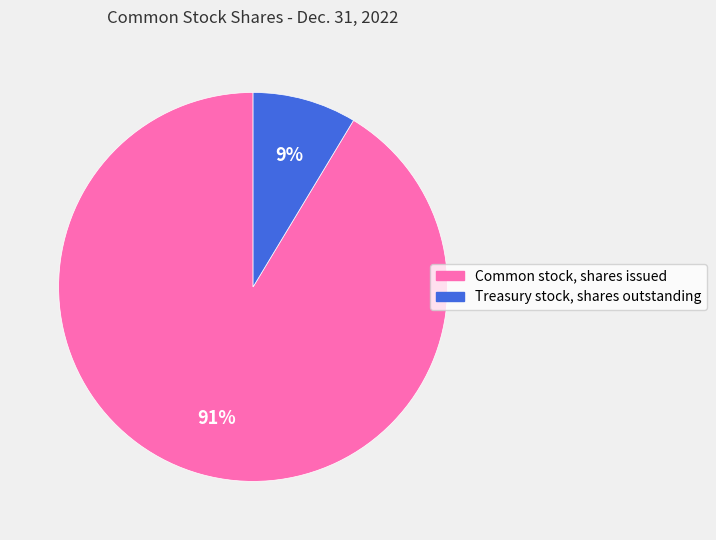

True or false: Common stock, shares issued accounts for 86% of the total.

False